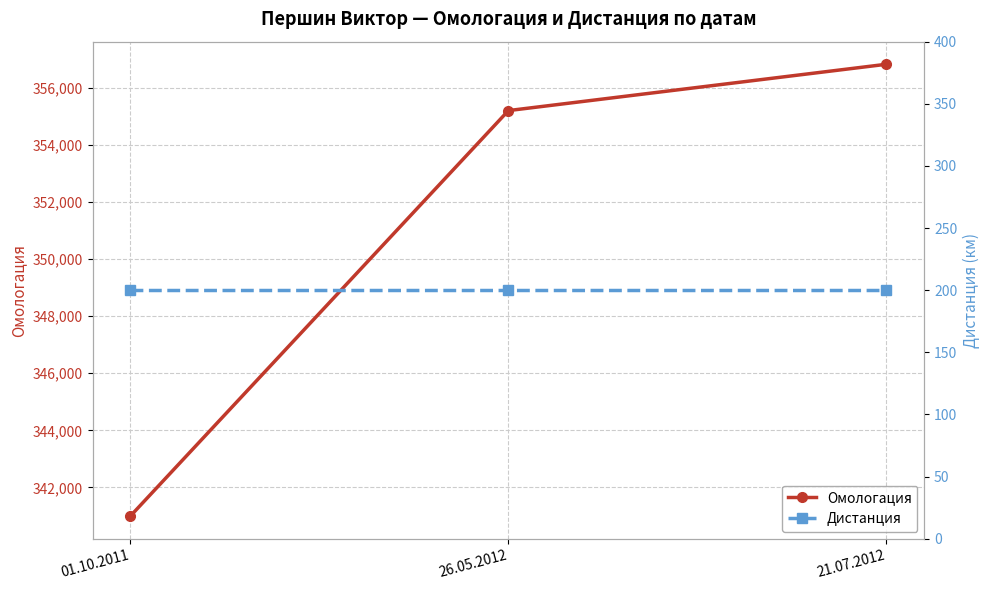

Reading right to left, extract all data points from this chart.

Омологация: 21.07.2012=356825	26.05.2012=355202	01.10.2011=340997
Дистанция: 21.07.2012=200	26.05.2012=200	01.10.2011=200